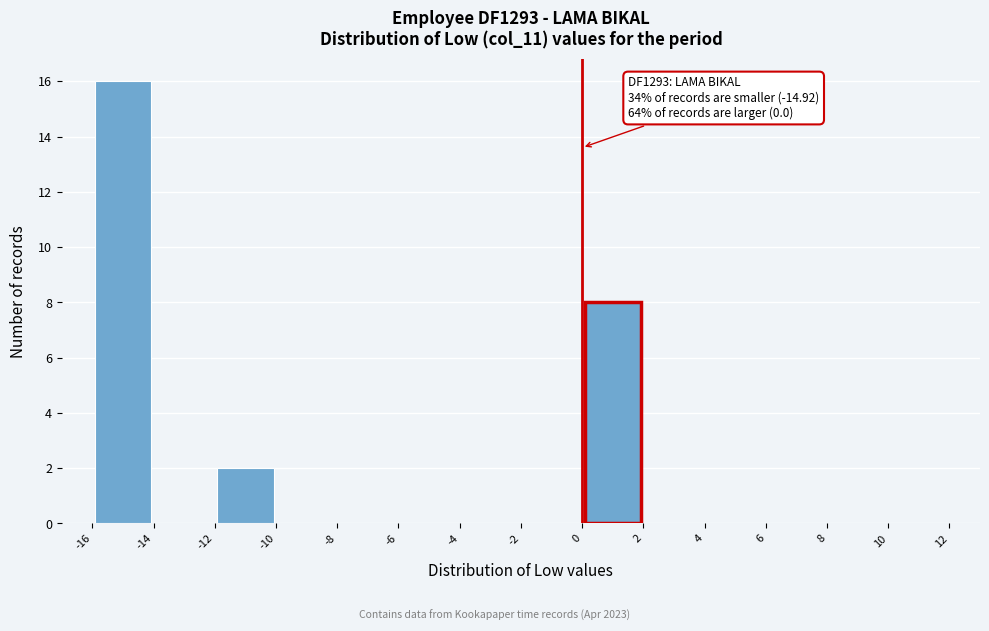

Which range on the x-axis has the tallest bar?

-16 to -14